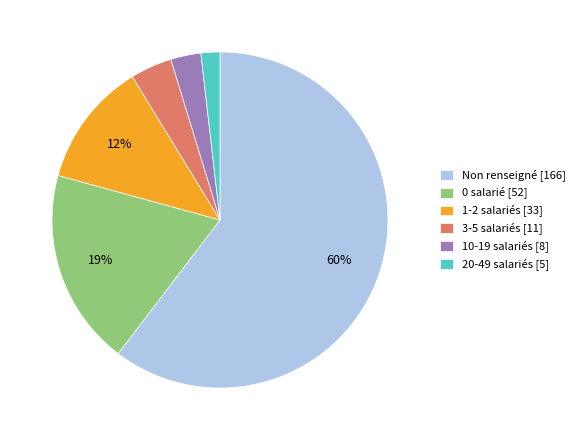

To the nearest percent, what is the combined percentage of 3-5 salariés [11] and 1-2 salariés [33]?

16%